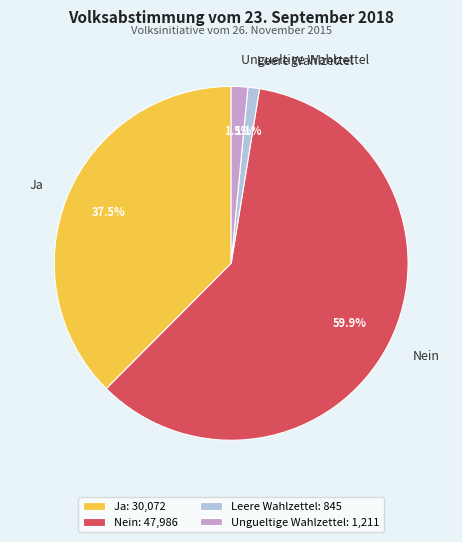

Which category has the biggest portion of the pie?

Nein